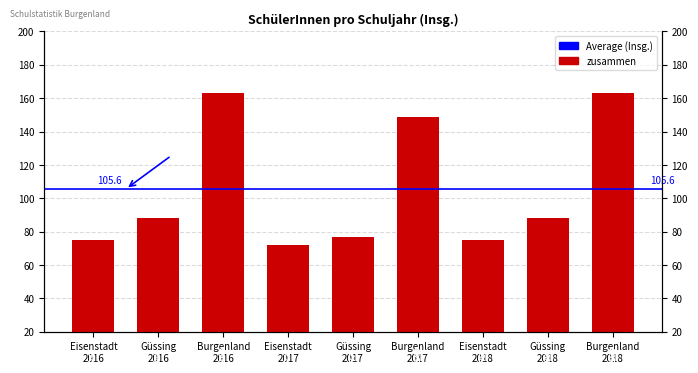

What is the label of the 9th bar from the left?

Burgenland
2018